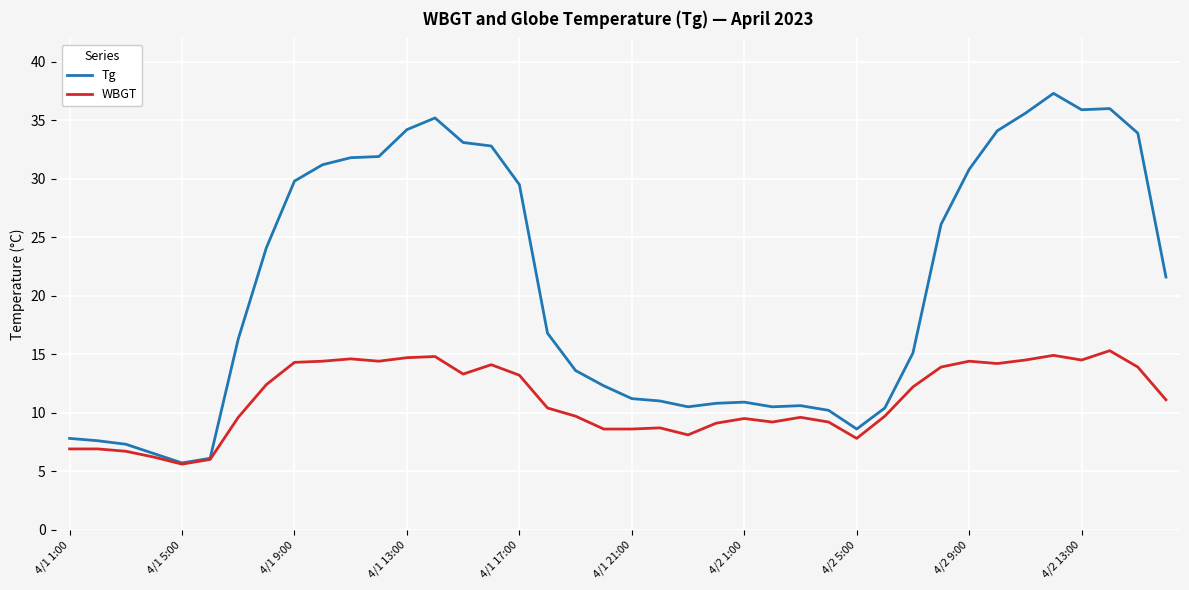

Which series has the largest total across all categories?

Tg